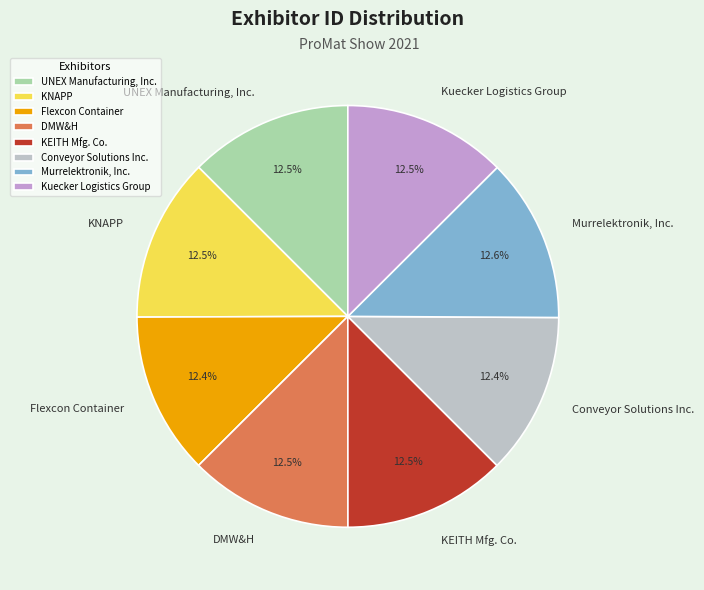

How many slices are in this pie chart?

8